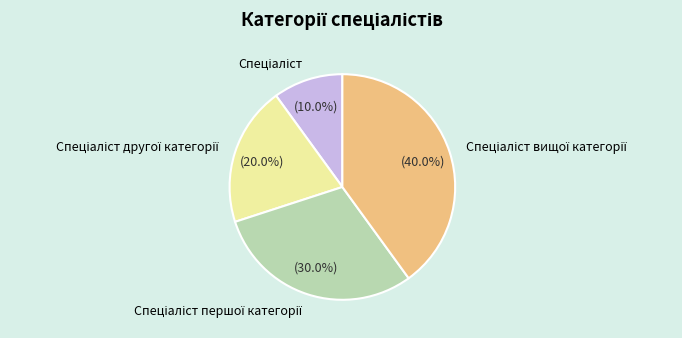

Is there a majority slice in this chart?

No